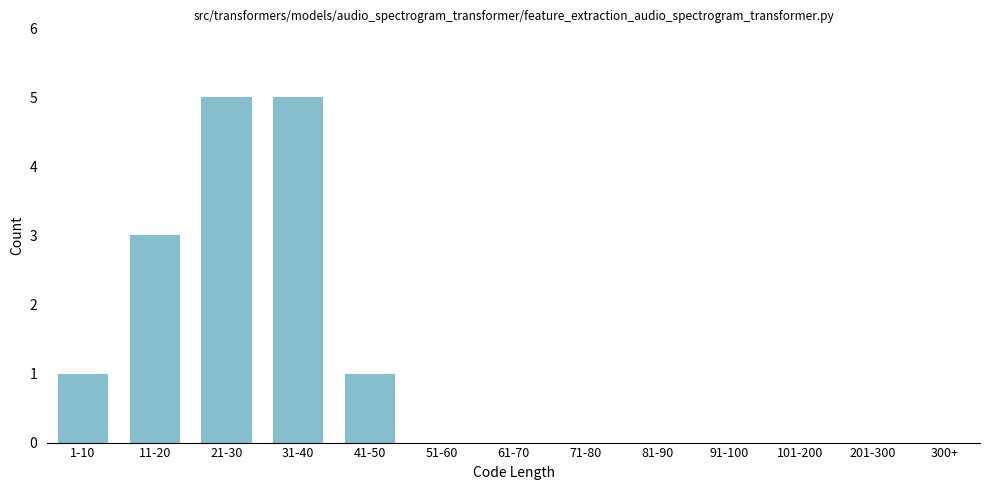

Reading left to right, transcribe all the data shown in this chart.

1-10=1	11-20=3	21-30=5	31-40=5	41-50=1	51-60=0	61-70=0	71-80=0	81-90=0	91-100=0	101-200=0	201-300=0	300+=0